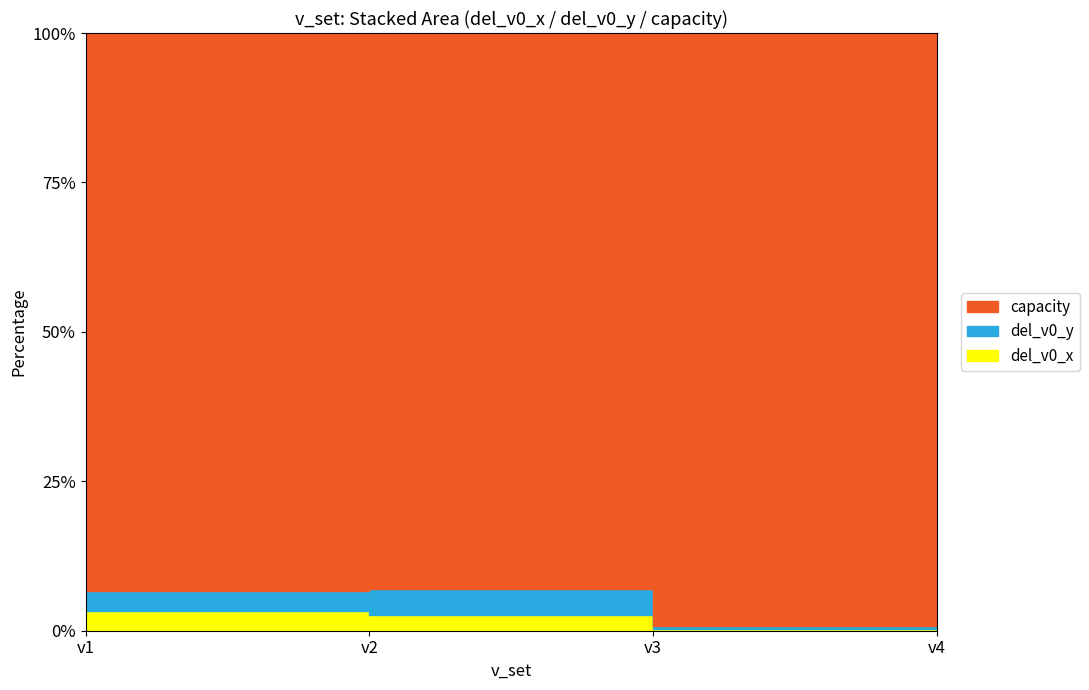

The del_v0_y series shows 1.4 at v4. True or false?

True